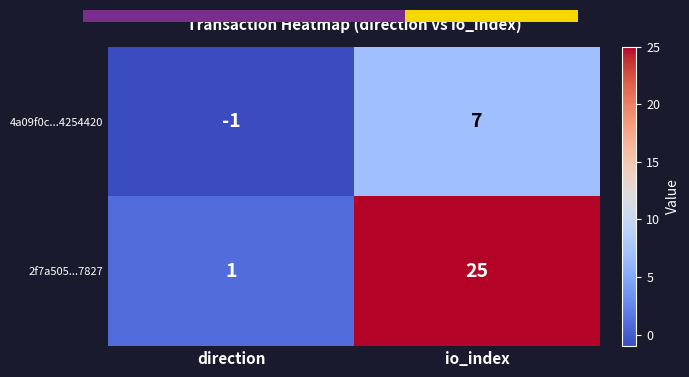

The value of 4a09f0c...4254420 at io_index is 3. True or false?

False